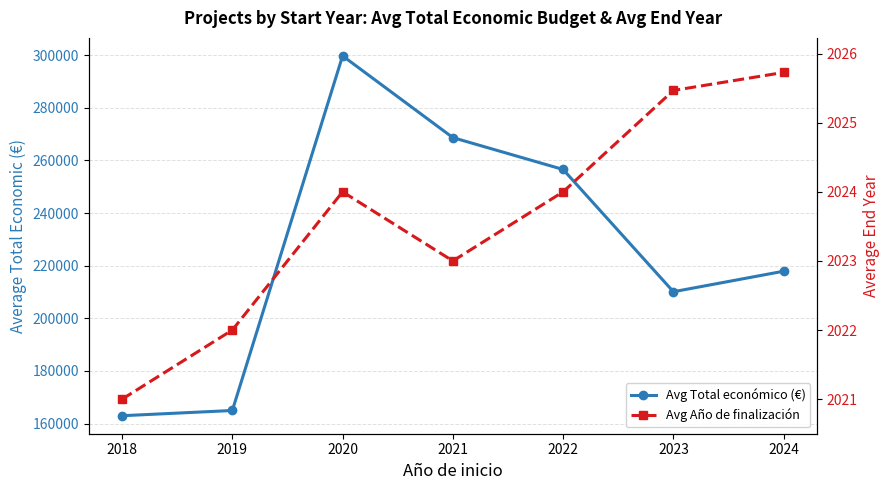

Where is the first local maximum for Avg Año de finalización?

2020